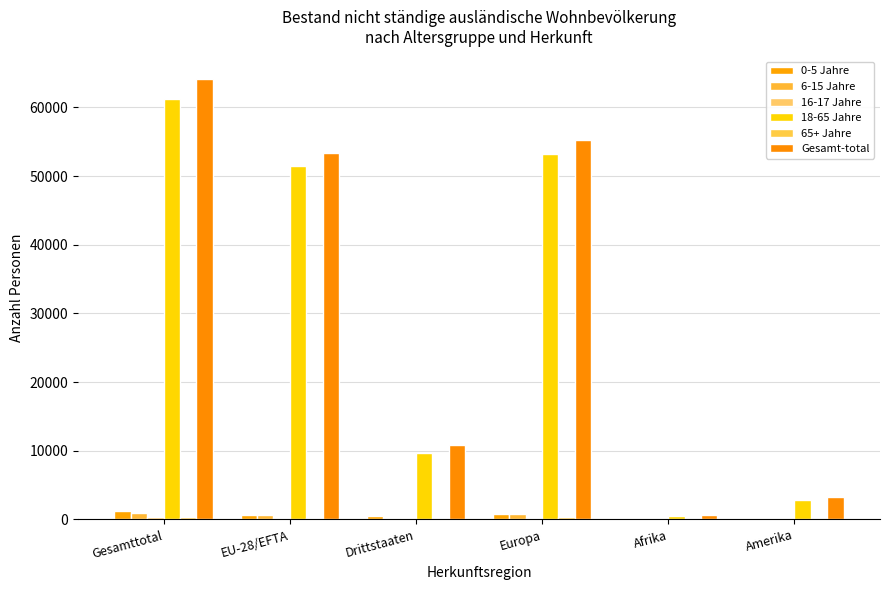

Does the chart contain stacked bars?

No